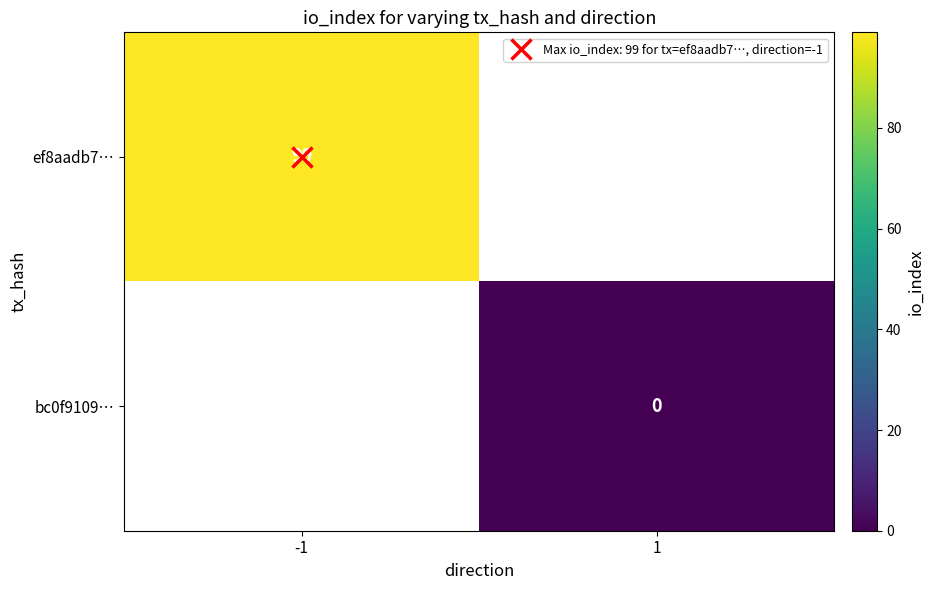

What value does the ef8aadb7… series have at -1?

99.0